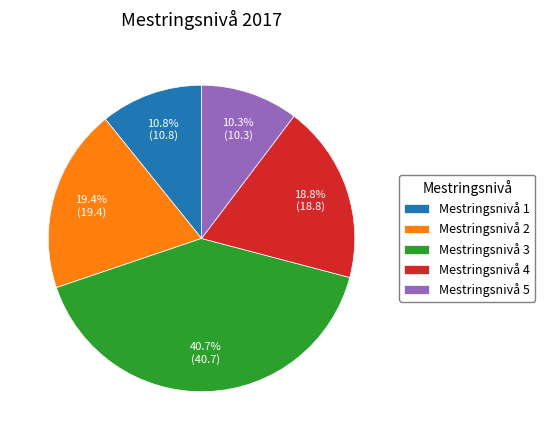

What is the largest slice in the pie chart?

Mestringsnivå 3